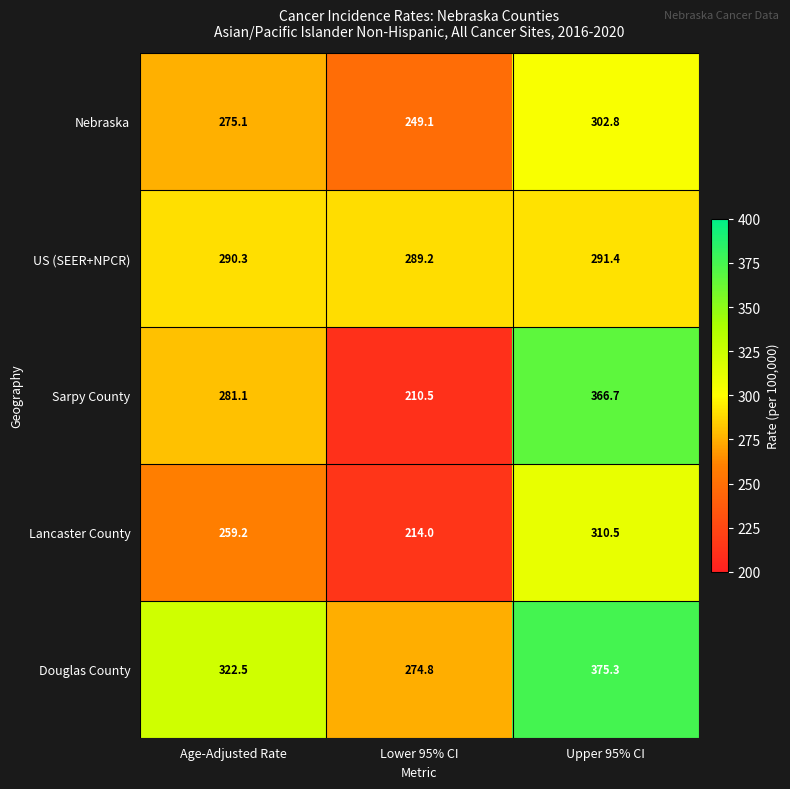

What is the difference between the second highest and minimum values in the Sarpy County series?

70.6